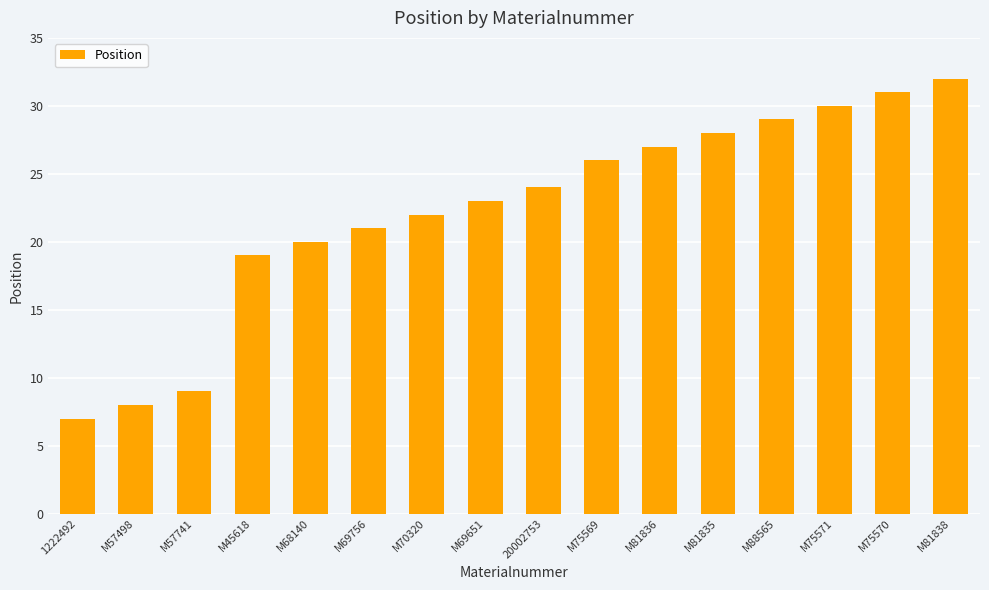

Are the bars horizontal?

No